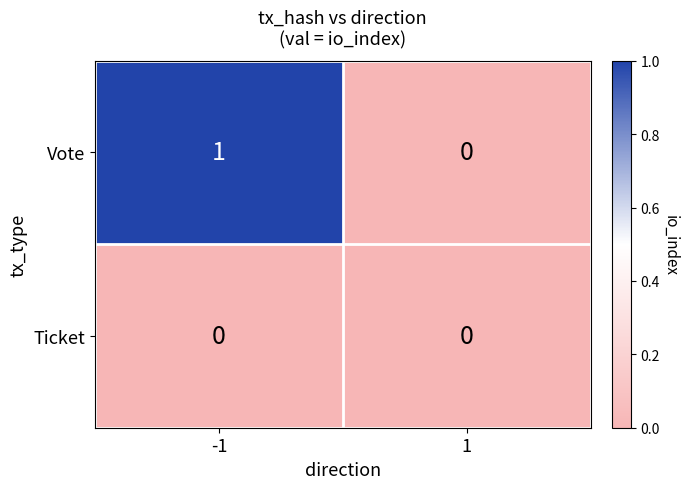

Rank the series by their average value, from highest to lowest.

Vote, Ticket